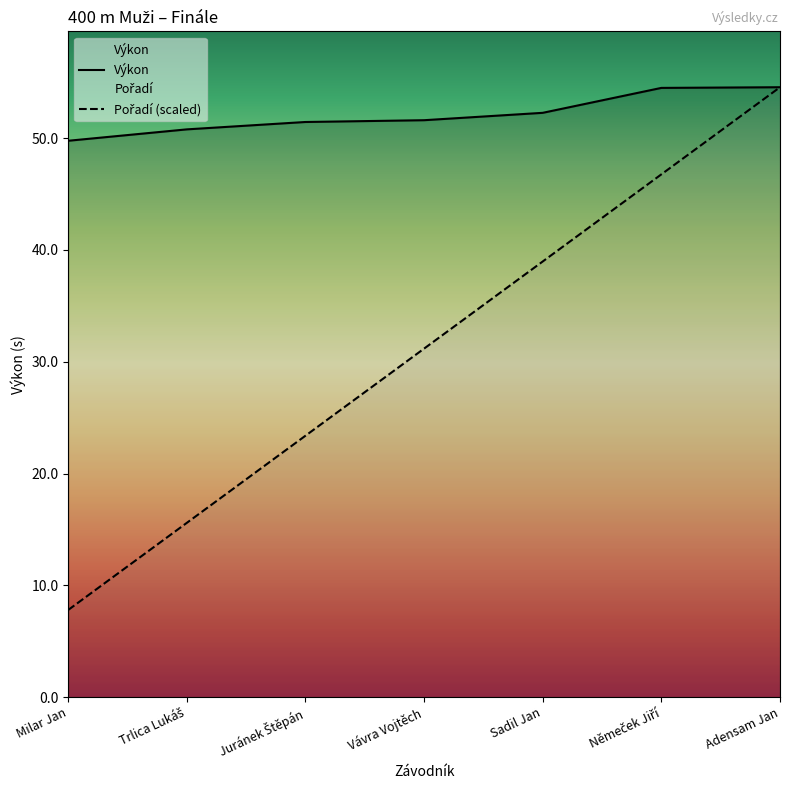

What is the minimum value shown in the chart?

7.8